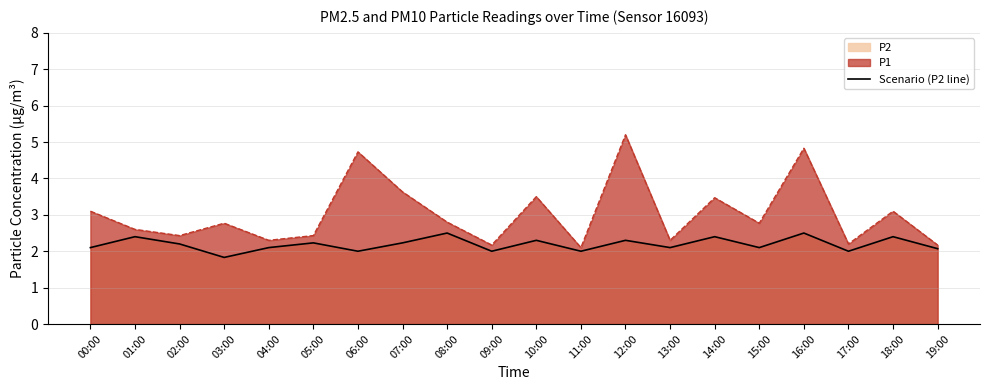

How many series are shown in this chart?

2